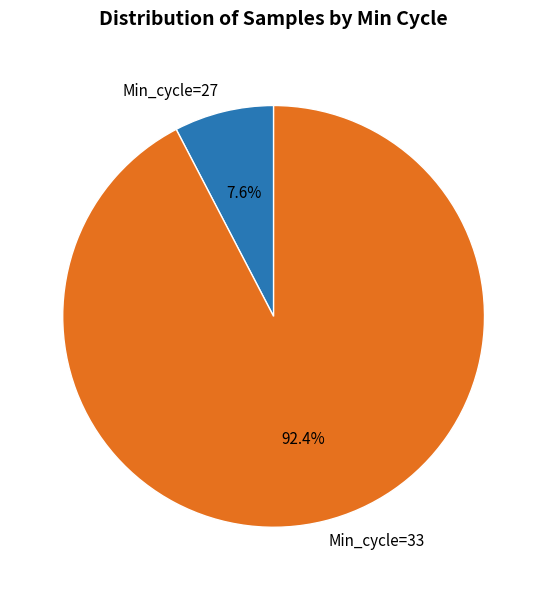

How many segments does this pie chart have?

2